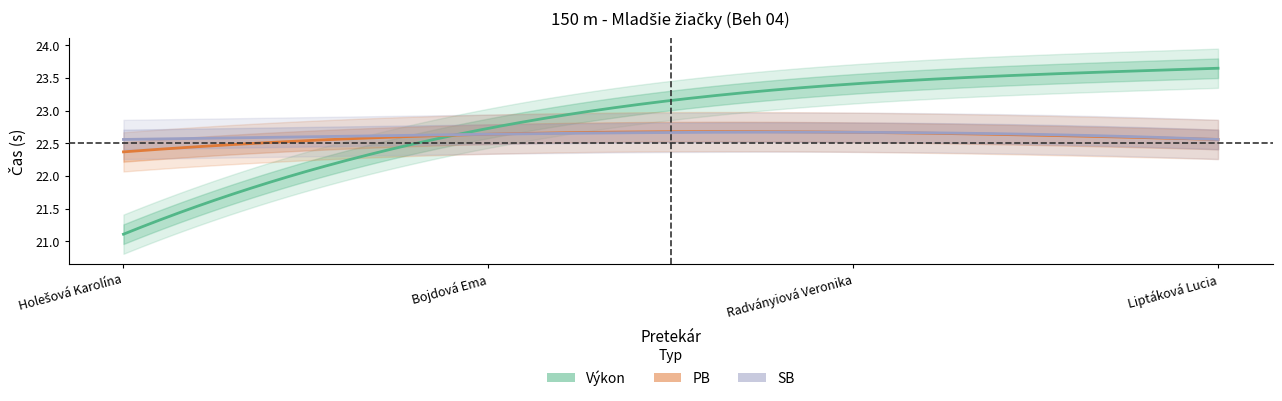

At which category does PB reach its first local peak?

Radványiová Veronika